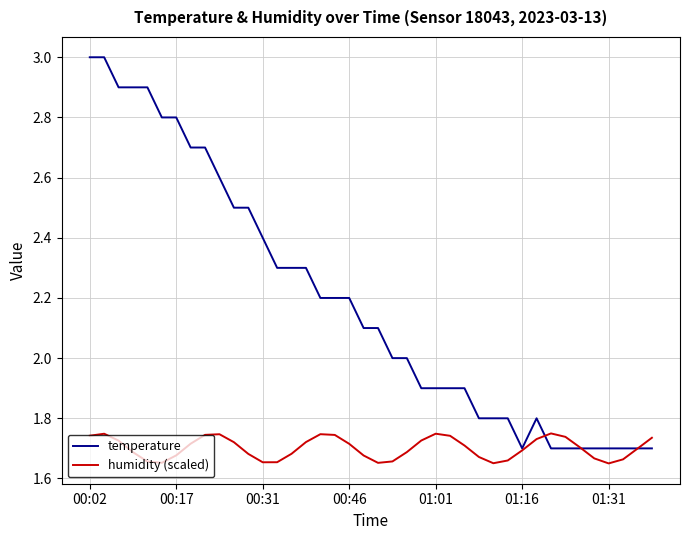

Which series has the largest range (max minus min)?

temperature